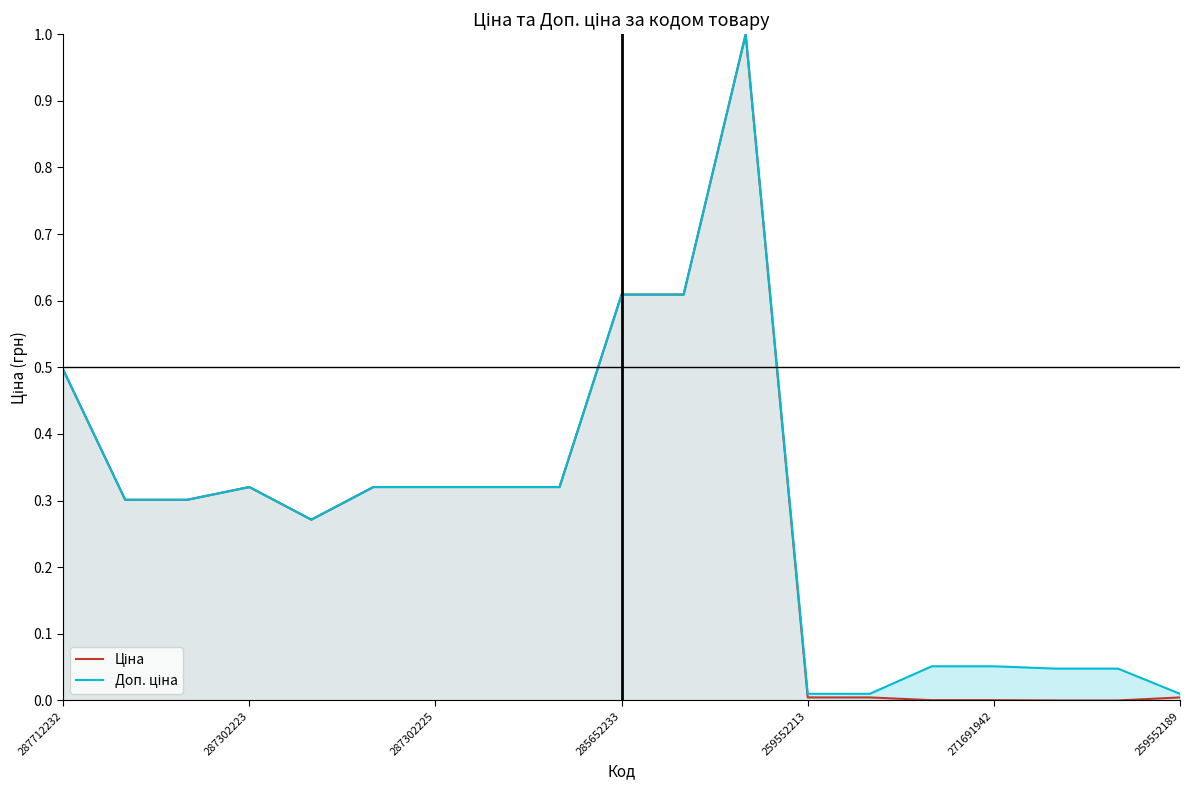

Count the number of data series in this chart.

2